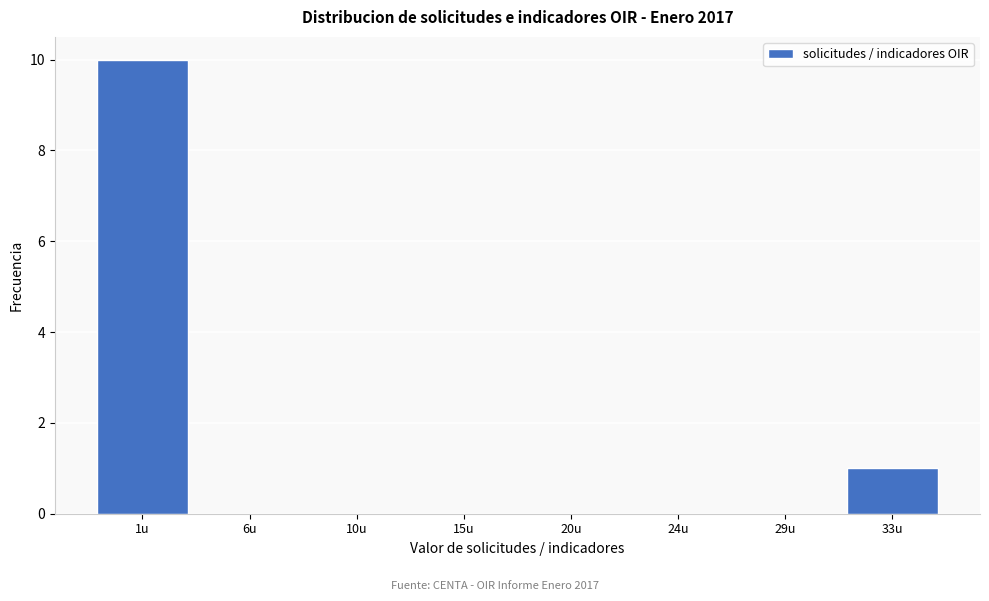

Reading right to left, transcribe all the data shown in this chart.

33u=1	29u=0	24u=0	20u=0	15u=0	10u=0	6u=0	1u=10